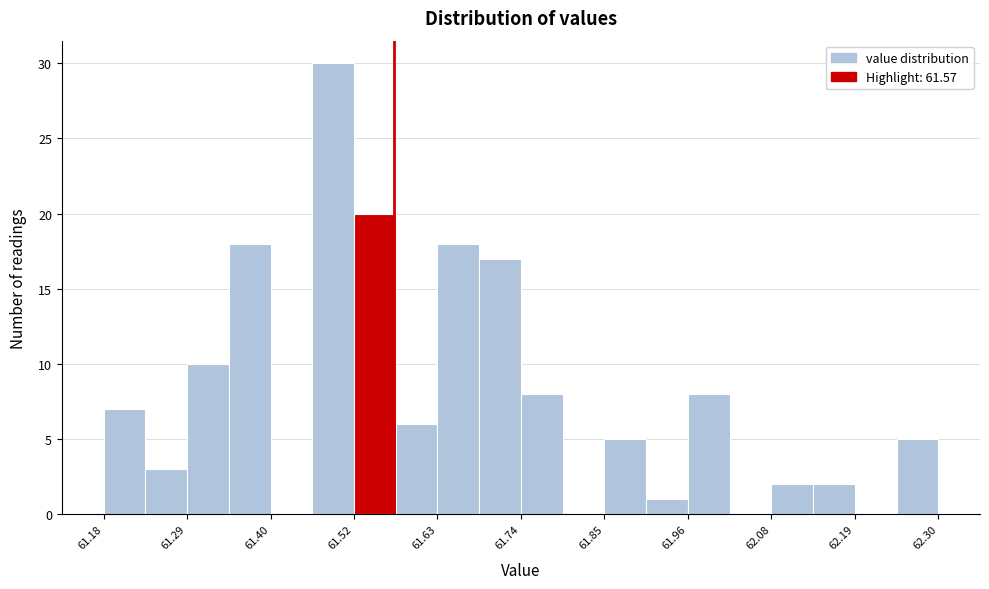

Around what value on the x-axis is the tallest bar? Give the approximate position of its centre, as read against the axis.

61.48